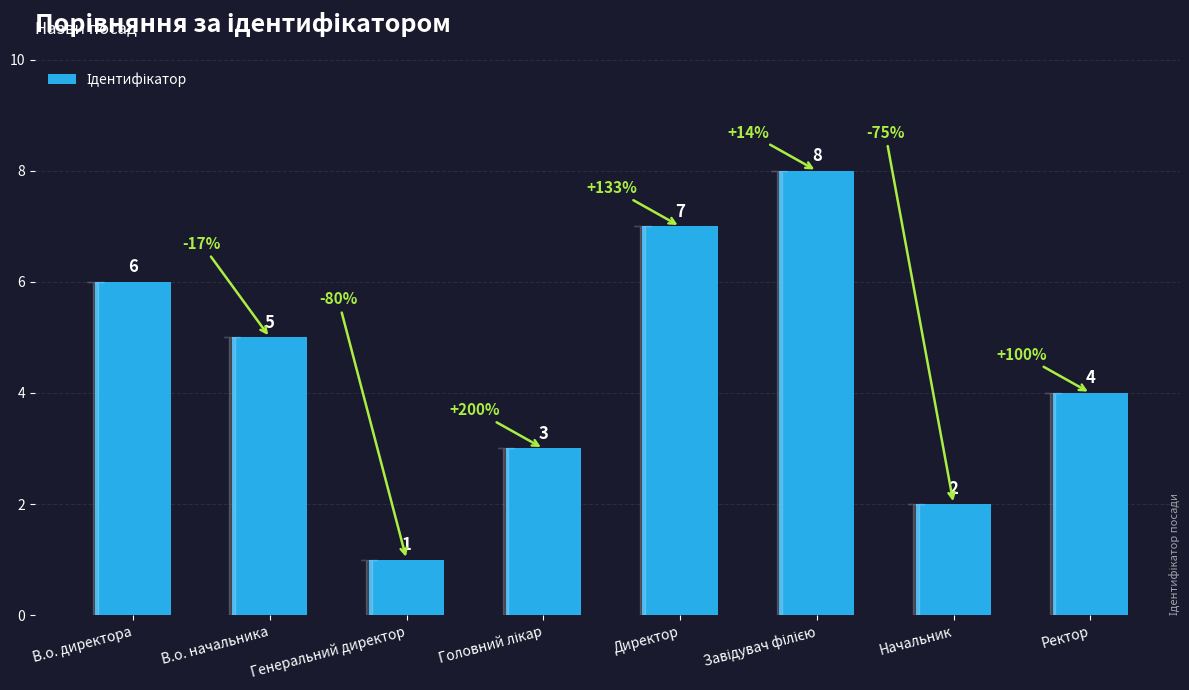

How many values are between 3 and 7?

5